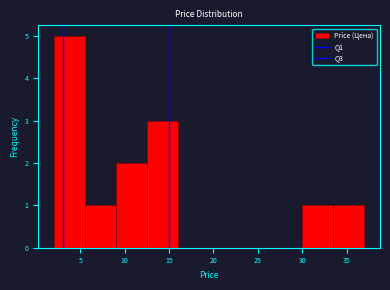

Reading left to right, list every bar in this chart as the range it spans on the x-axis followed by its height. Neither the bar edges nor the heights are printed on the chart, so give them approximately, as read against the axes.

2.0 to 5.5: 5
5.5 to 9.0: 1
9.0 to 12.5: 2
12.5 to 16.0: 3
16.0 to 19.5: 0
19.5 to 23.0: 0
23.0 to 26.5: 0
26.5 to 30.0: 0
30.0 to 33.5: 1
33.5 to 37.0: 1